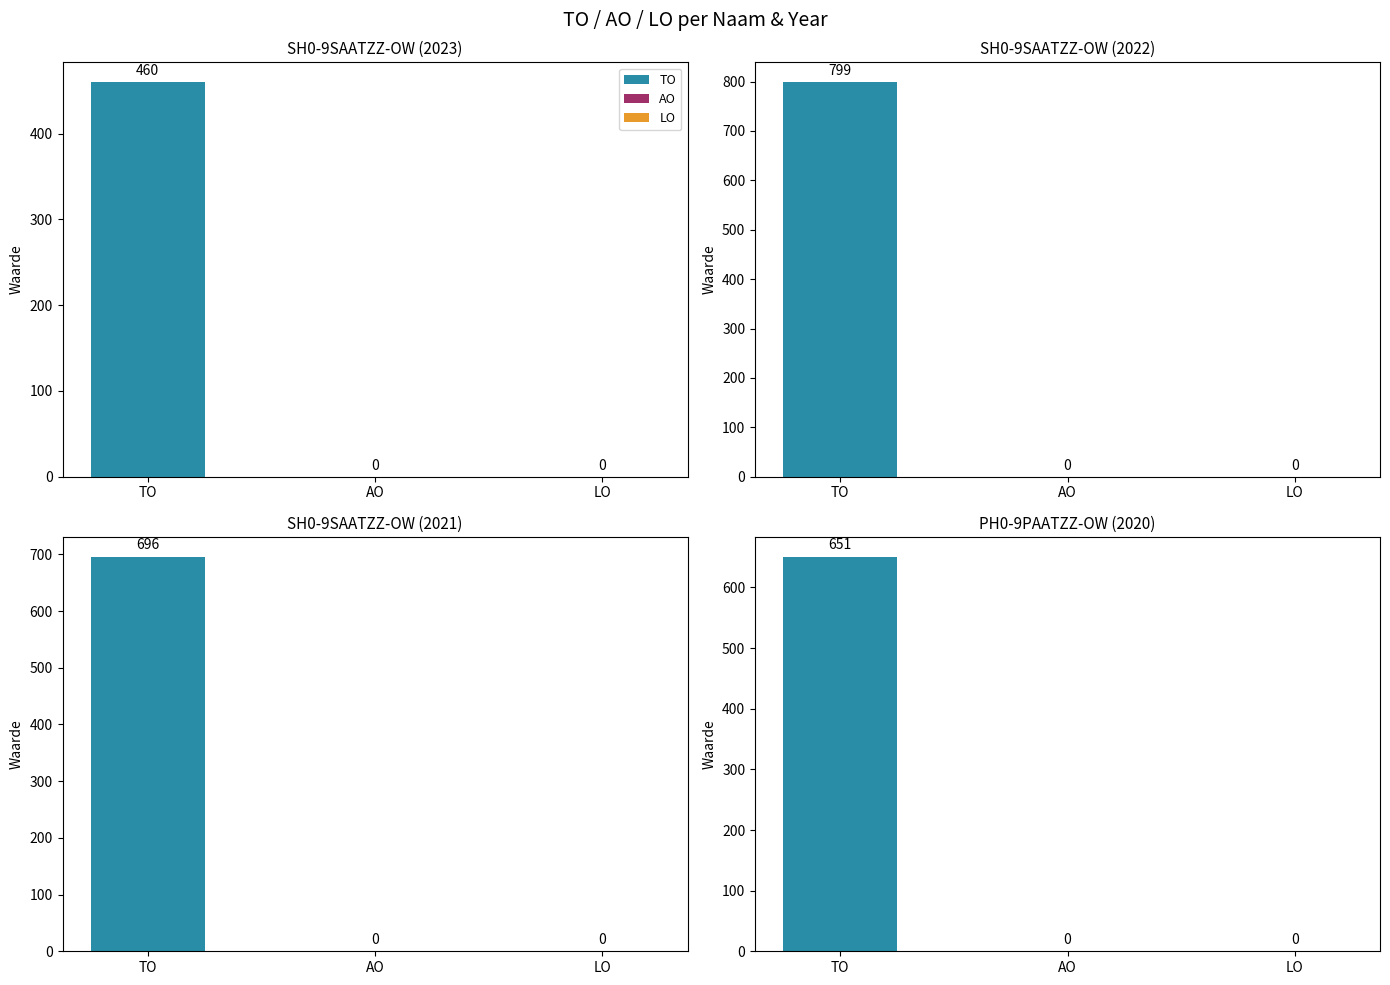

Which category has the highest value in the TO series?

SH0-9SAATZZ-OW 2022